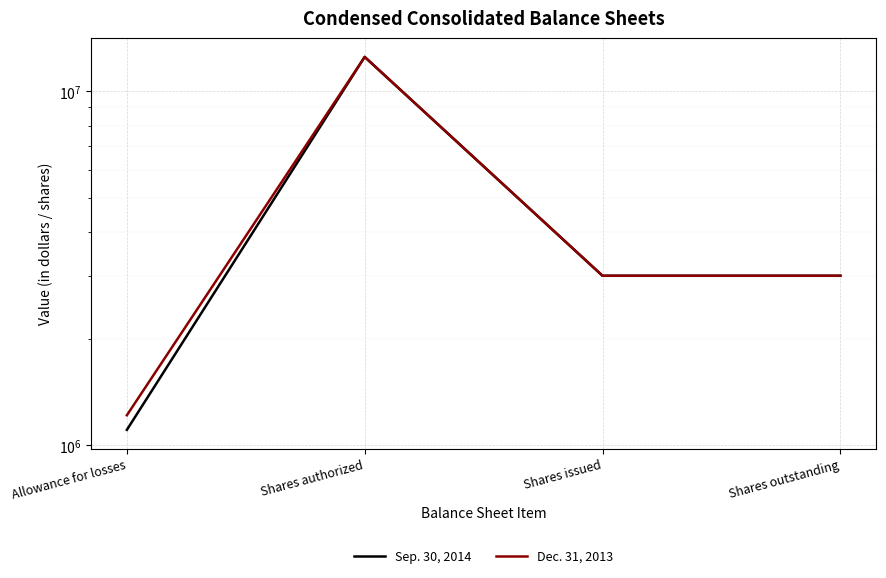

Which series has the largest total across all categories?

Dec. 31, 2013